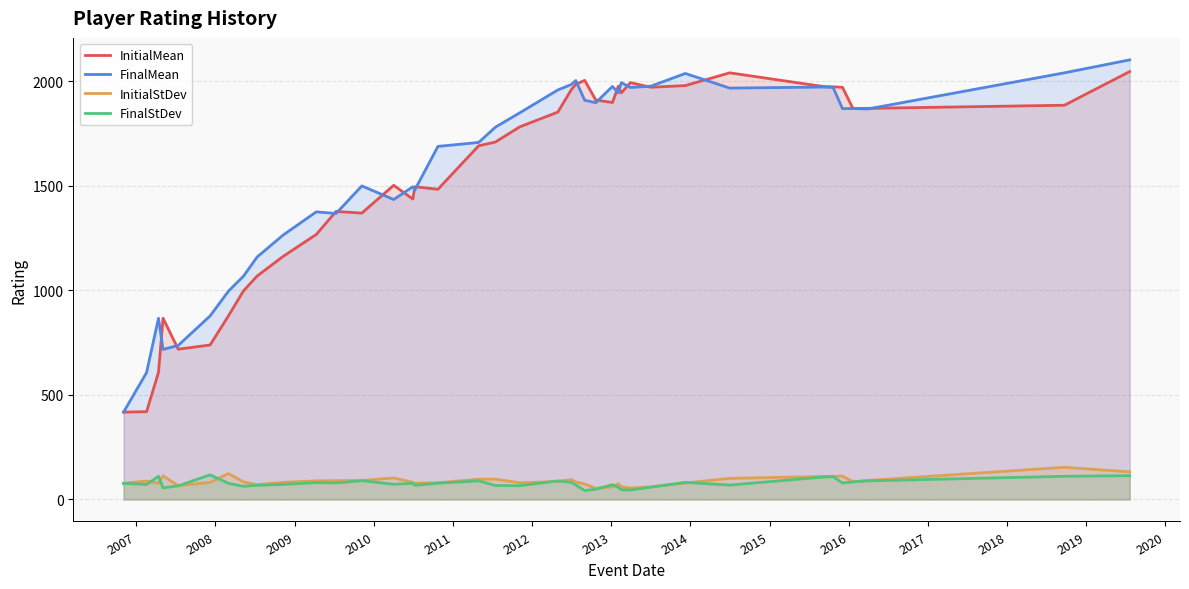

At how many categories does at least one series exceed 1214?

31